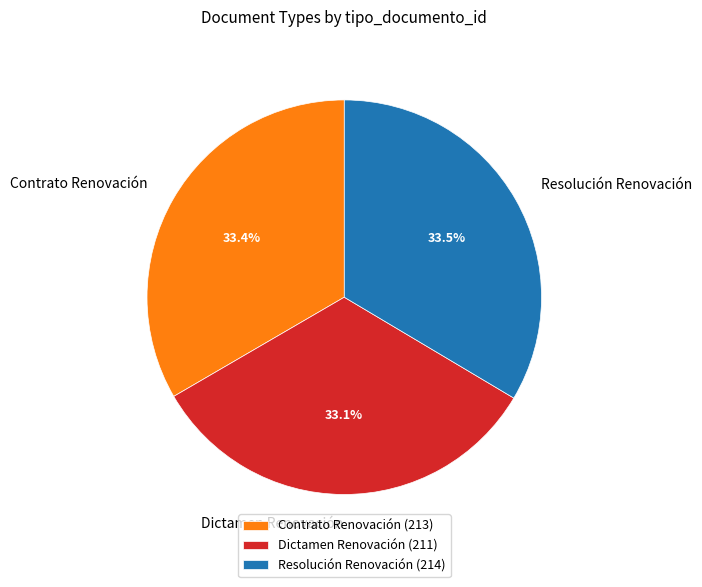

Is there a majority slice in this chart?

No